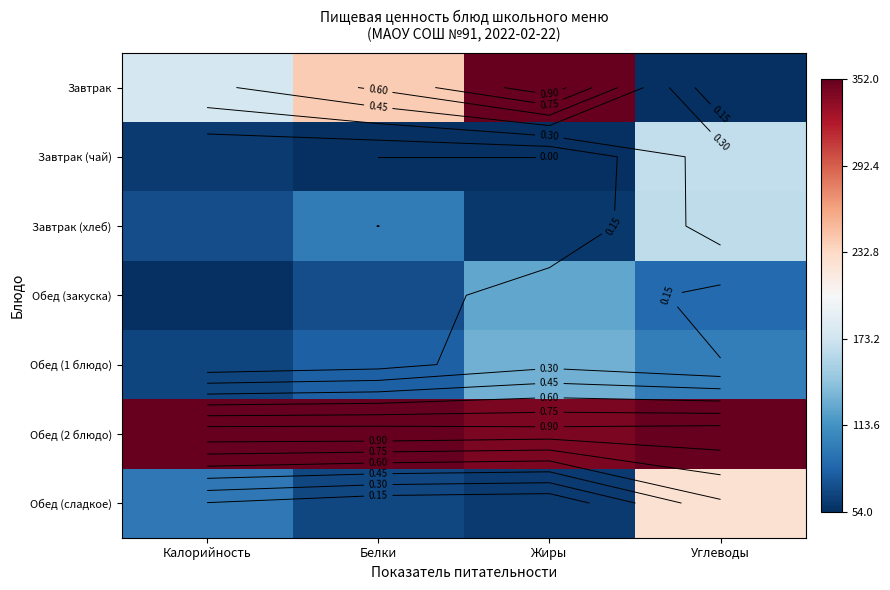

List the labels in order of Обед (сладкое) value, smallest first.

Жиры, Белки, Калорийность, Углеводы